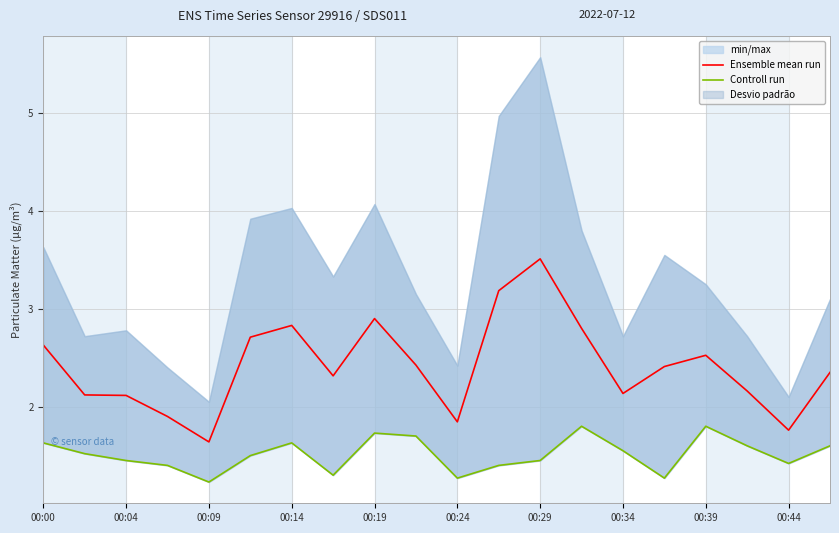

Where does the Ensemble mean run series first go above 2?

00:00